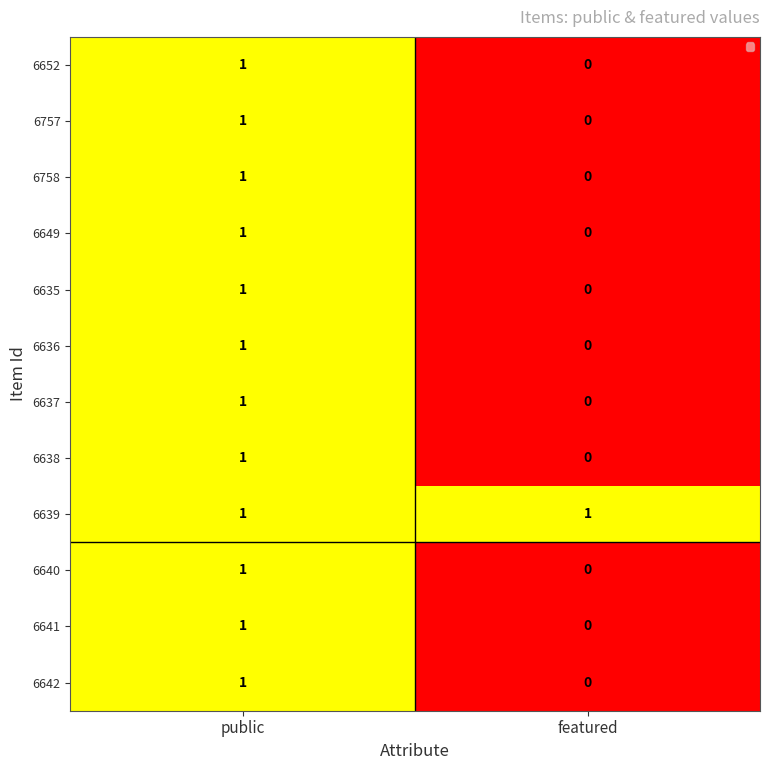

The value of 6652 at featured is 1. True or false?

False